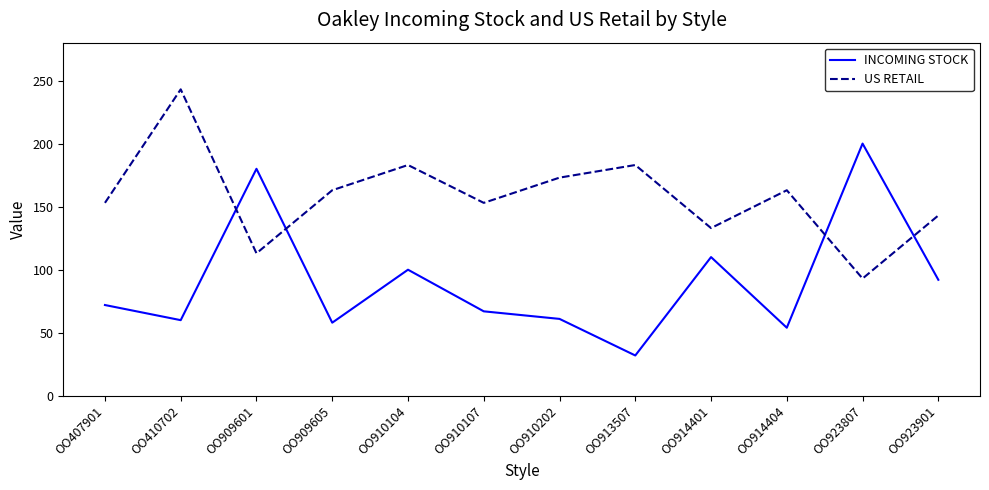

In US RETAIL, how many points are higher than both neighbors (excluding endpoints)?

4